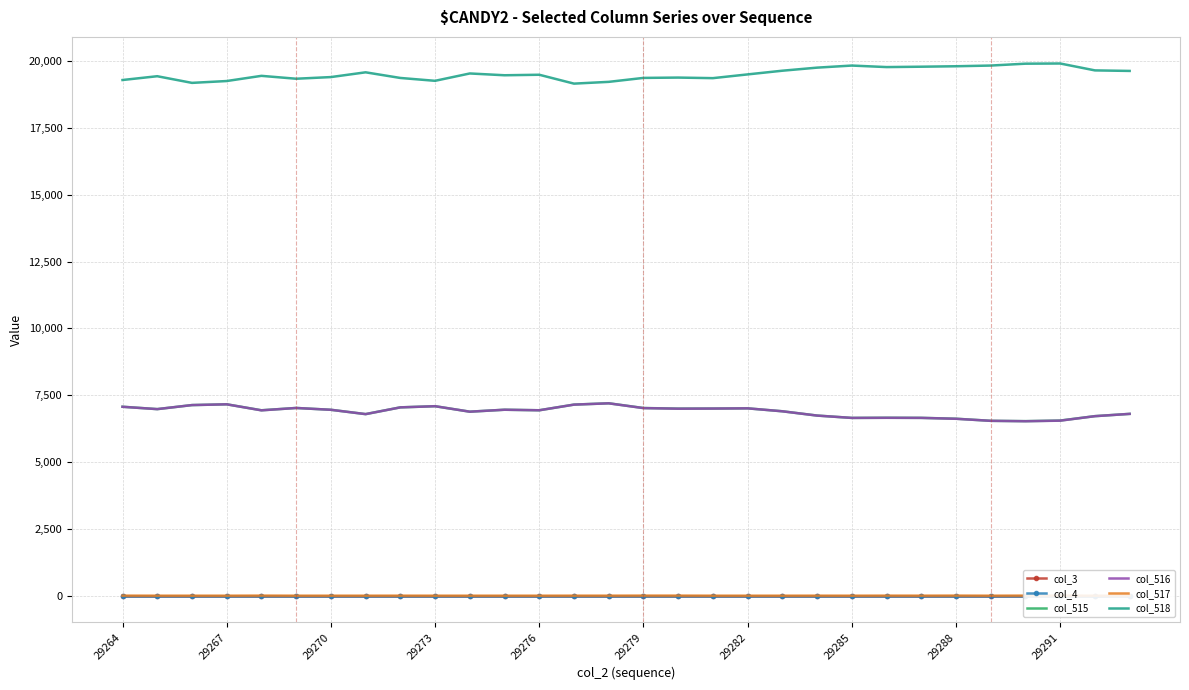

At how many categories does at least one series exceed 2638?

30